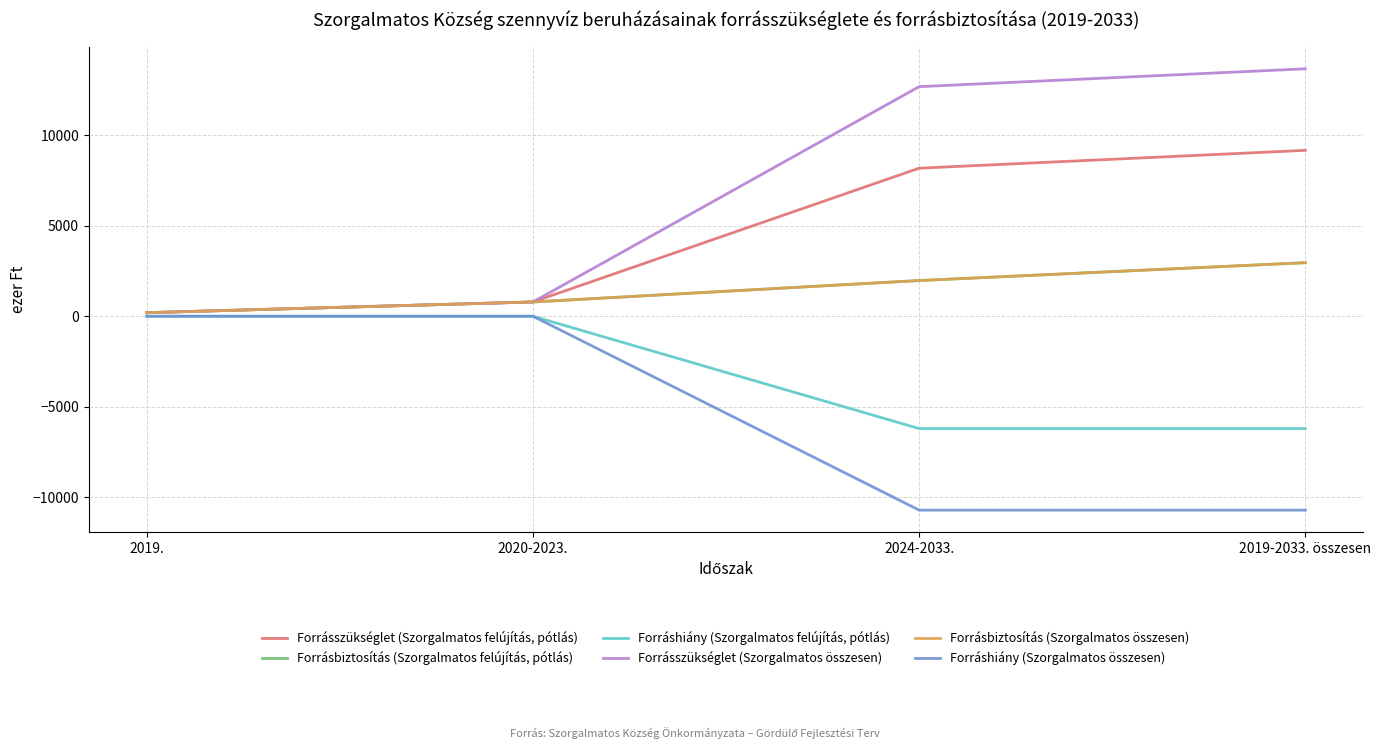

True or false: Forrásszükséglet (Szorgalmatos összesen) and Forrásbiztosítás (Szorgalmatos felújítás, pótlás) intersect in this chart.

False